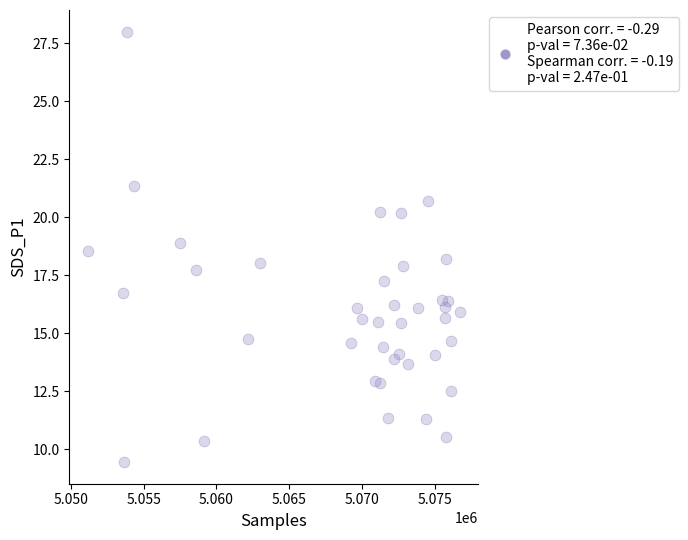

What is the range of X values (max minus min)?

25505.0